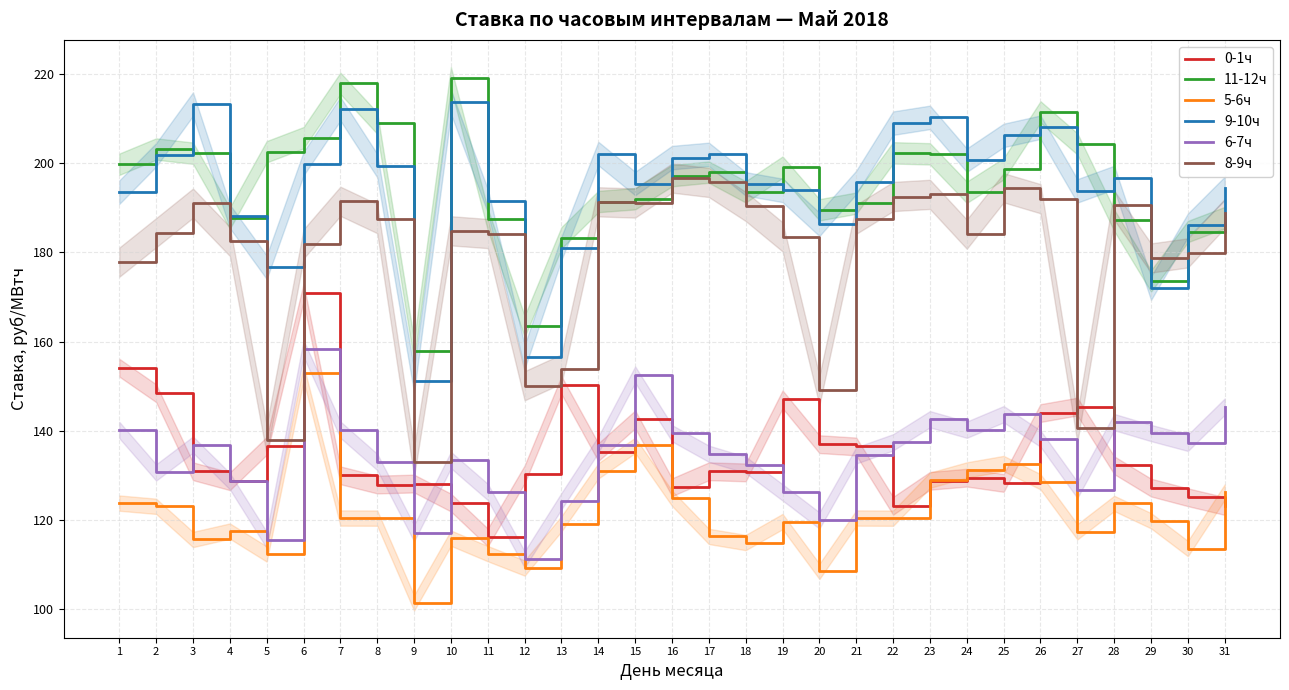

The 11-12ч series shows 197.2 at 16. True or false?

True